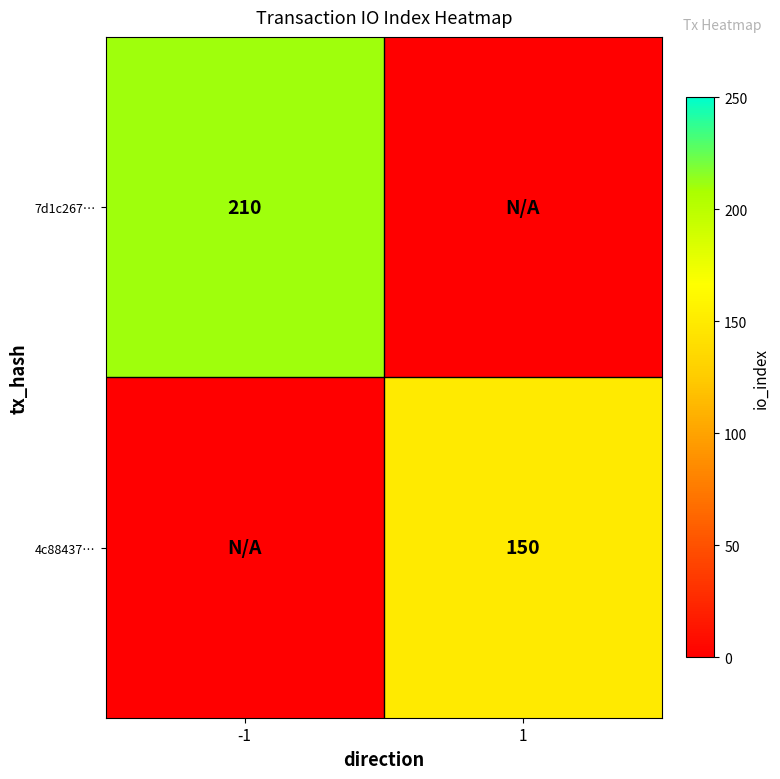

The 4c88437… series shows 92 at 1. True or false?

False